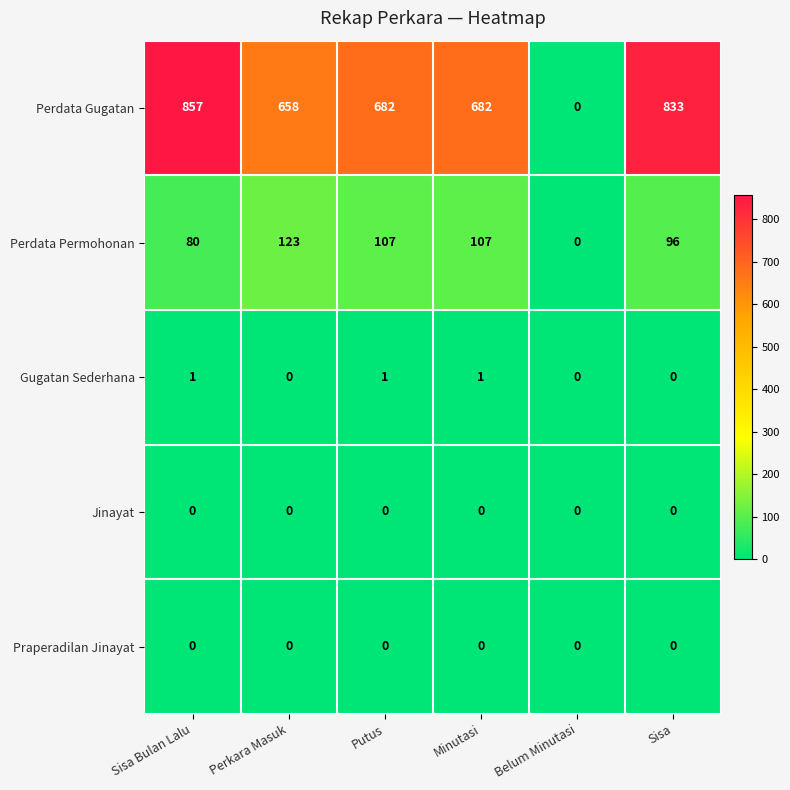

What is the difference between the maximum and second lowest values in the Perdata Permohonan series?

43